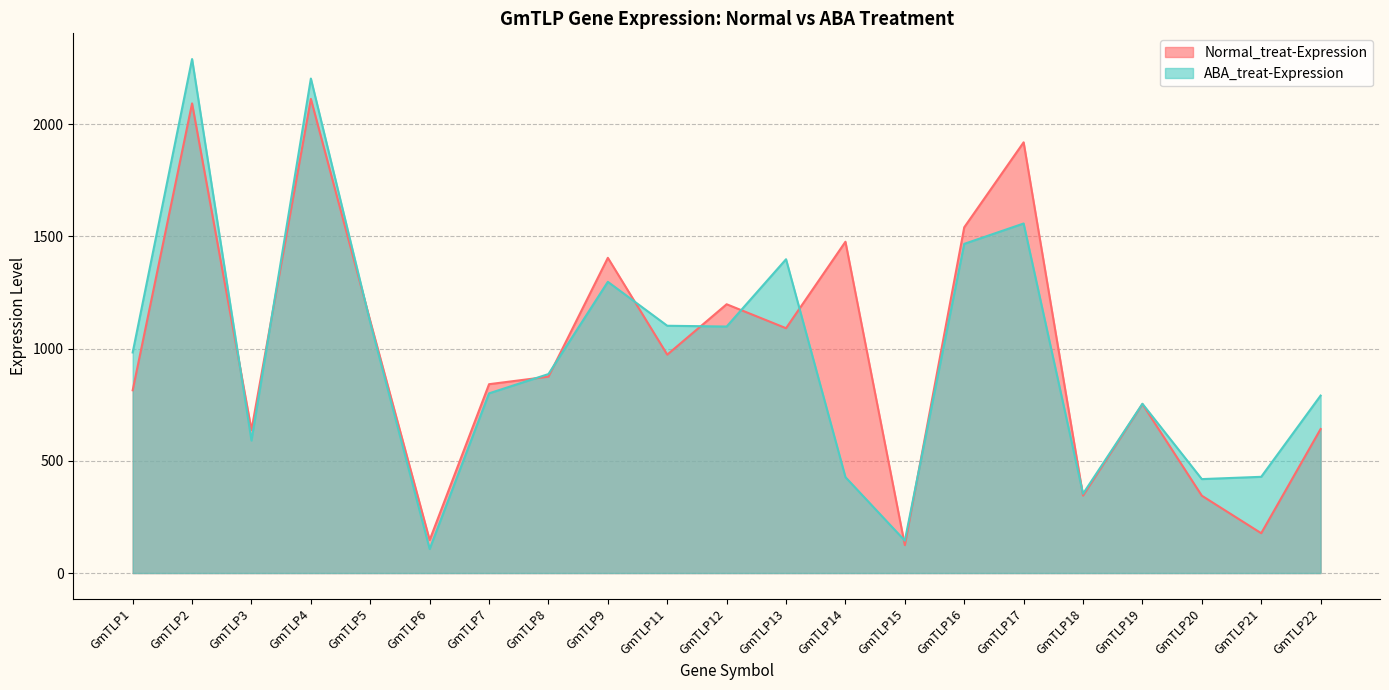

What is the average value of the ABA_treat-Expression series?

962.6